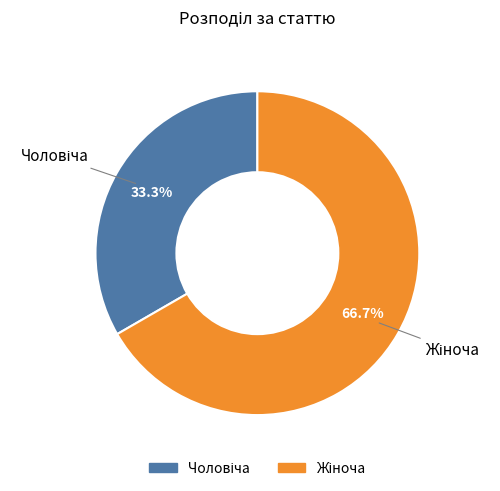

How many slices are in this pie chart?

2